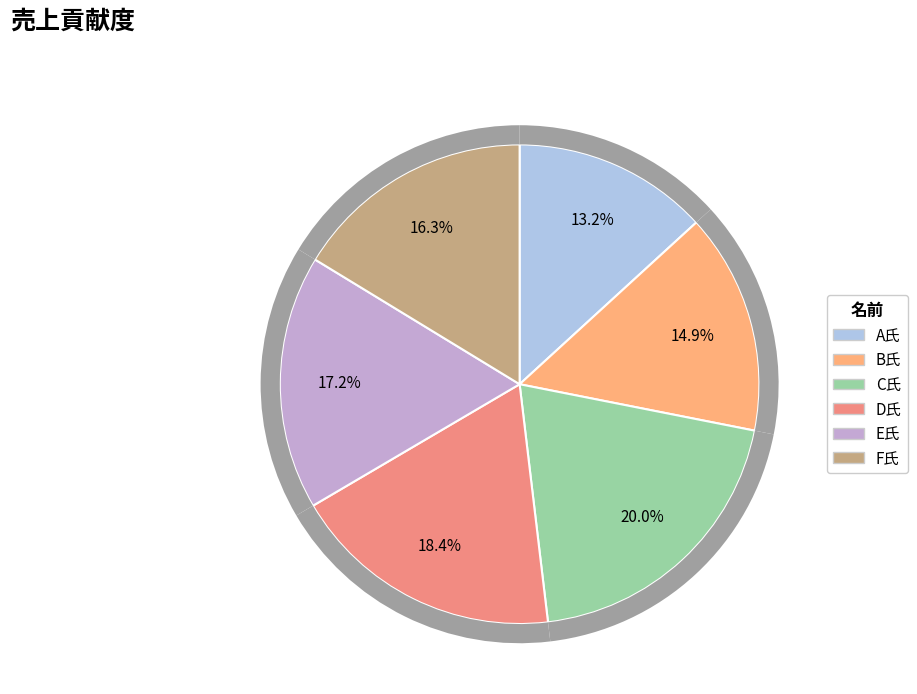

Rank the categories by value from highest to lowest.

C氏, D氏, E氏, F氏, B氏, A氏